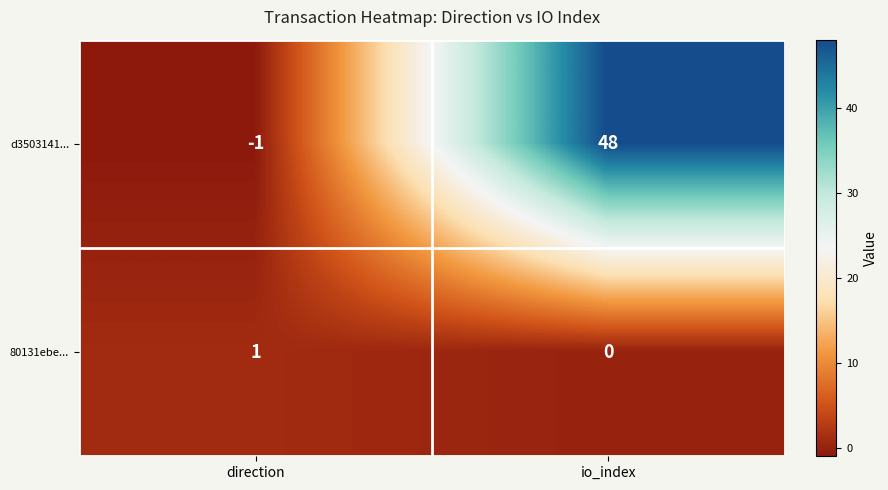

True or false: 80131ebe... has a value of 0 at io_index.

True